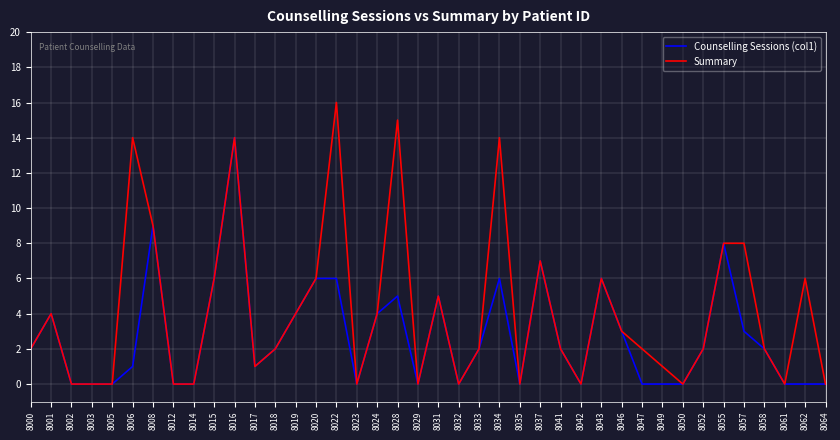

List the series in order of their overall mean, lowest first.

Counselling Sessions (col1), Summary